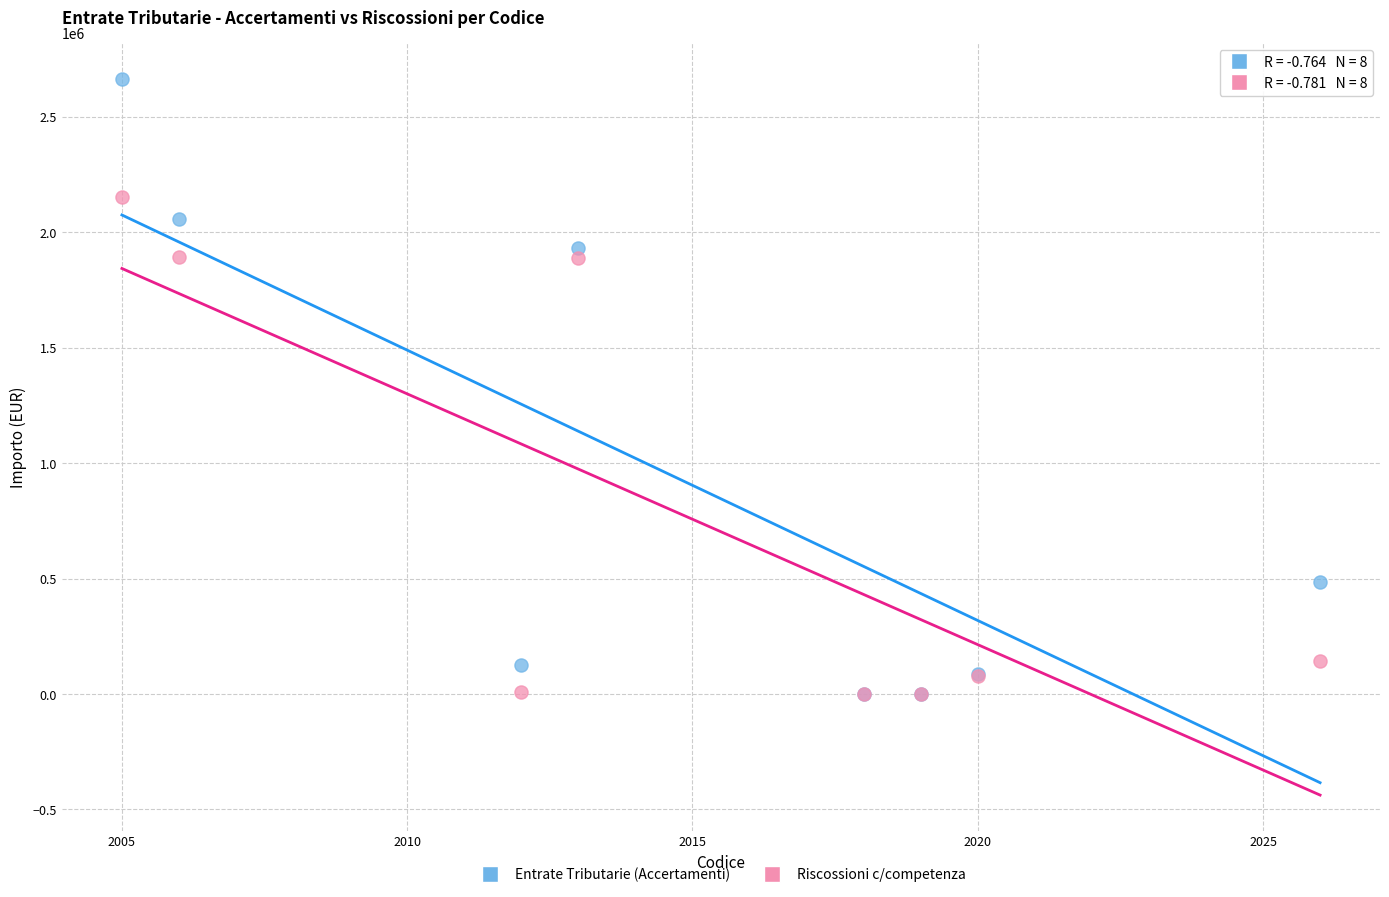

In the Riscossioni c/competenza series, what Y value is closest to 1076428?

1886026.8